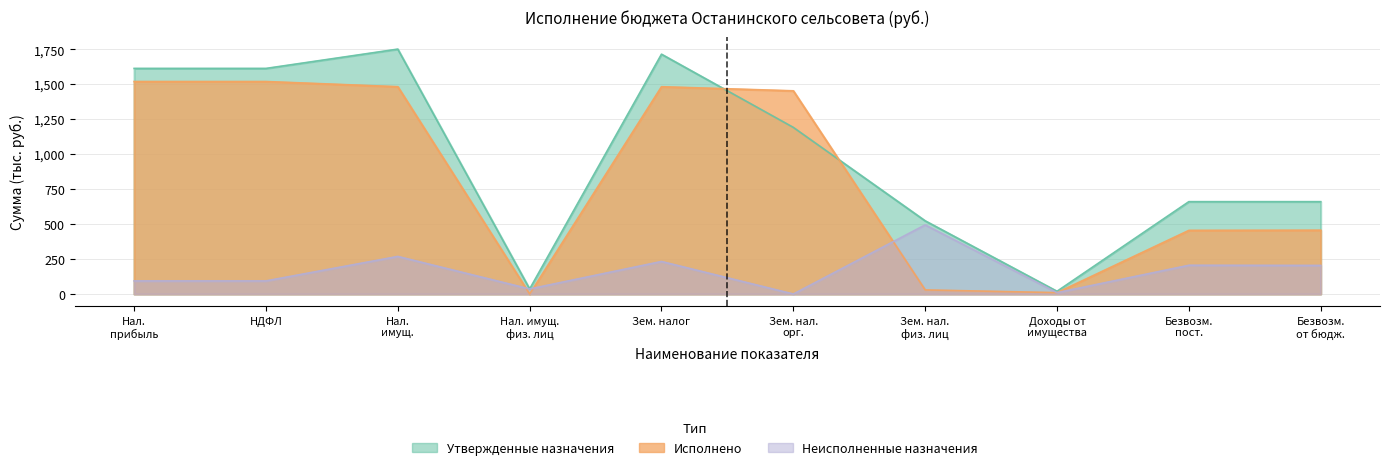

Which series has the largest total across all categories?

Утвержденные назначения